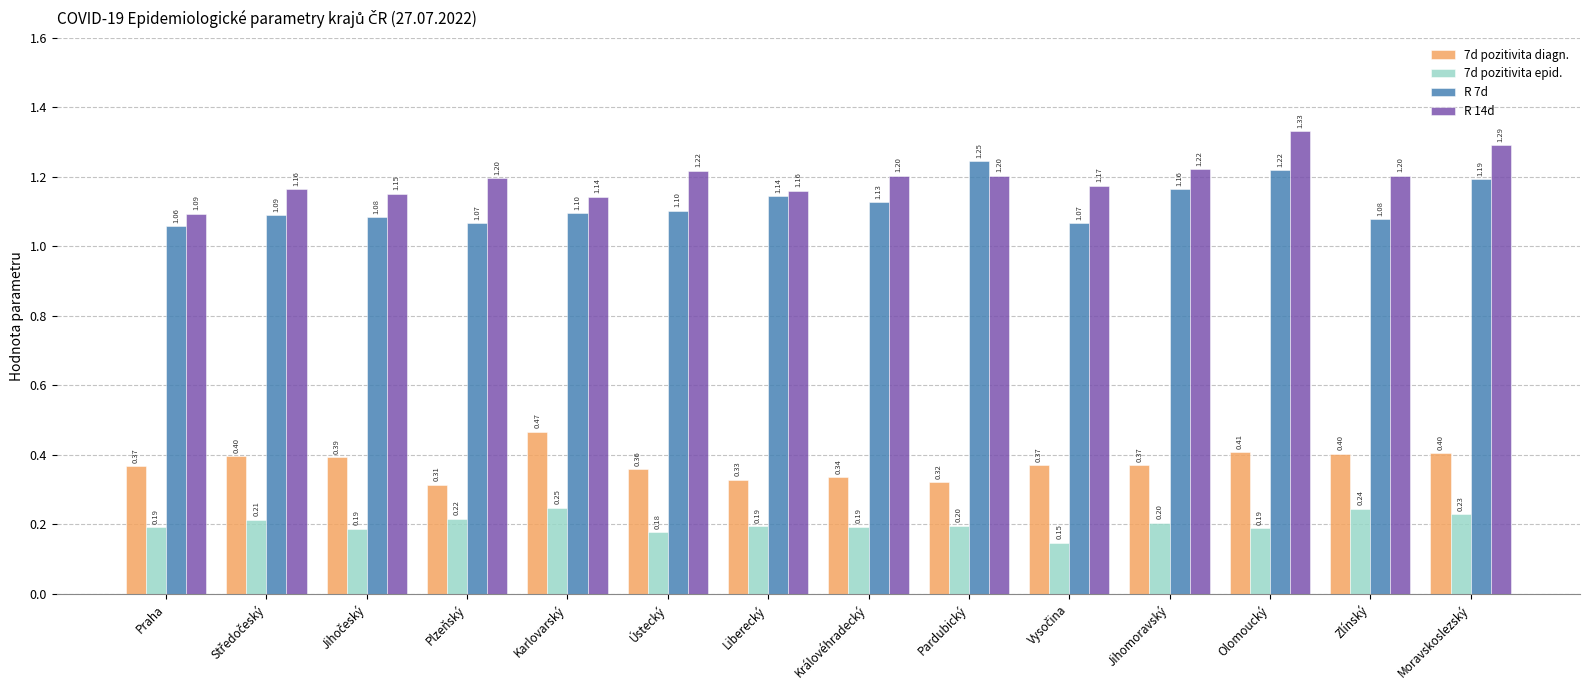

Rank the series by their maximum value, from lowest to highest.

7d pozitivita epid., 7d pozitivita diagn., R 7d, R 14d